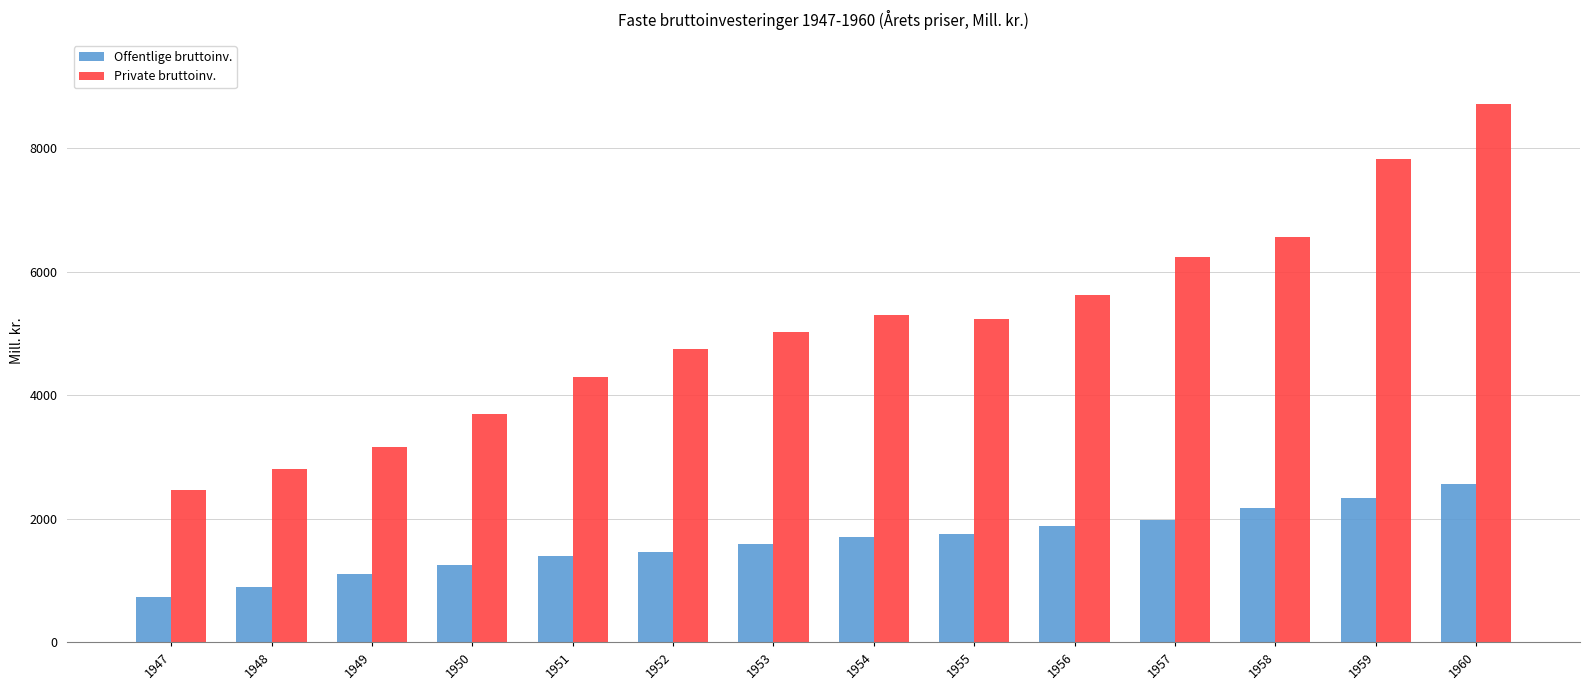

What are all the series names shown in the legend?

Offentlige bruttoinv., Private bruttoinv.